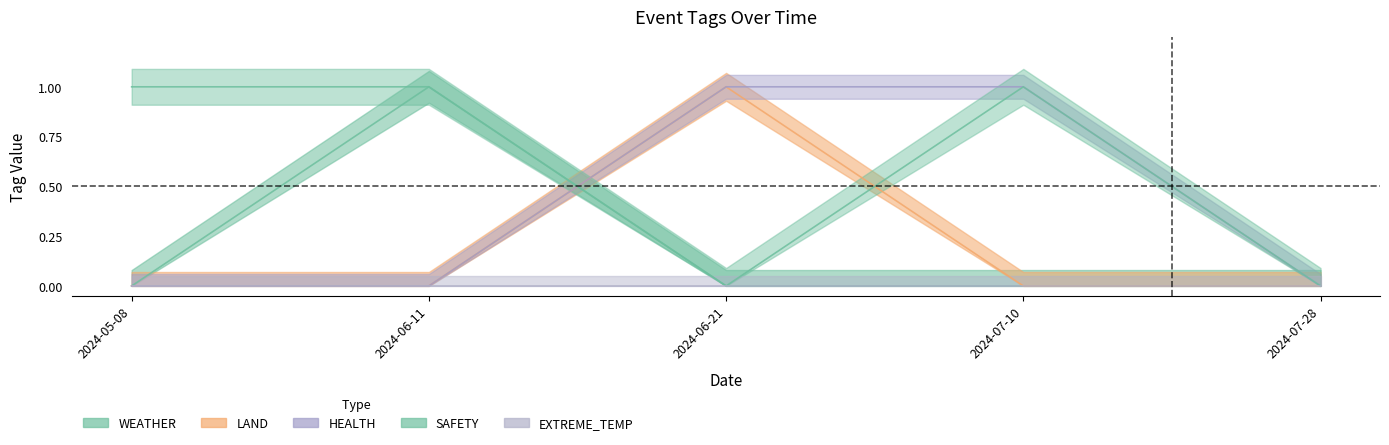

Count the number of categories in the chart.

5